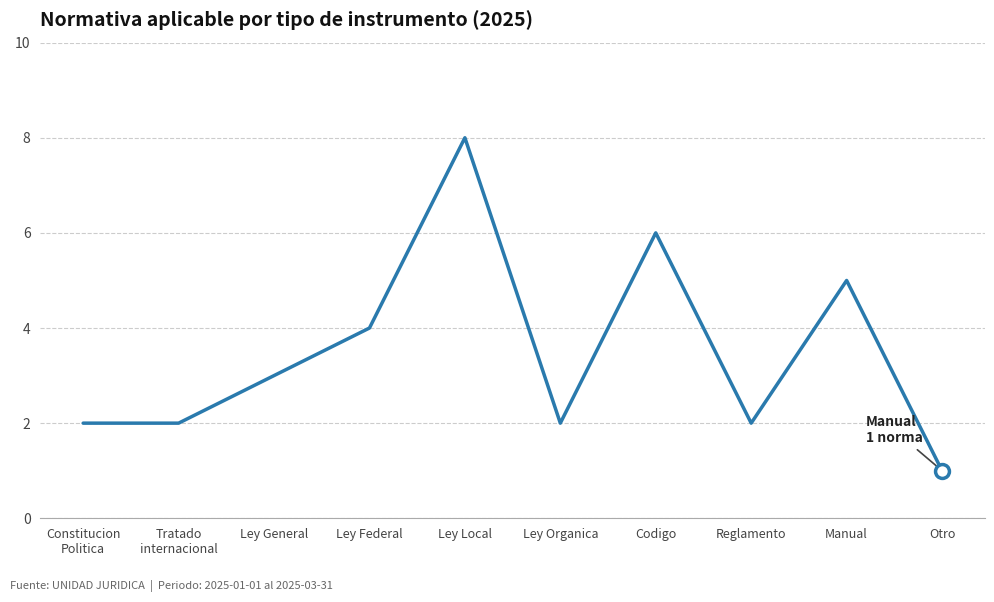

What is the approximate value at Reglamento?

2